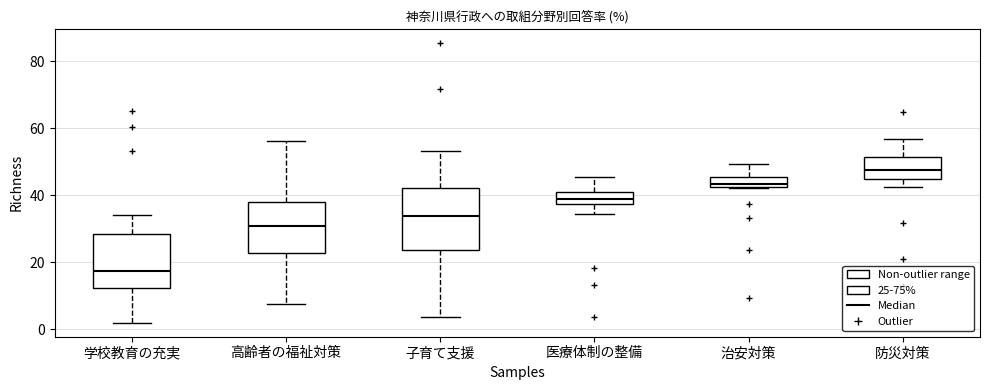

Which box's median line is the highest?

防災対策